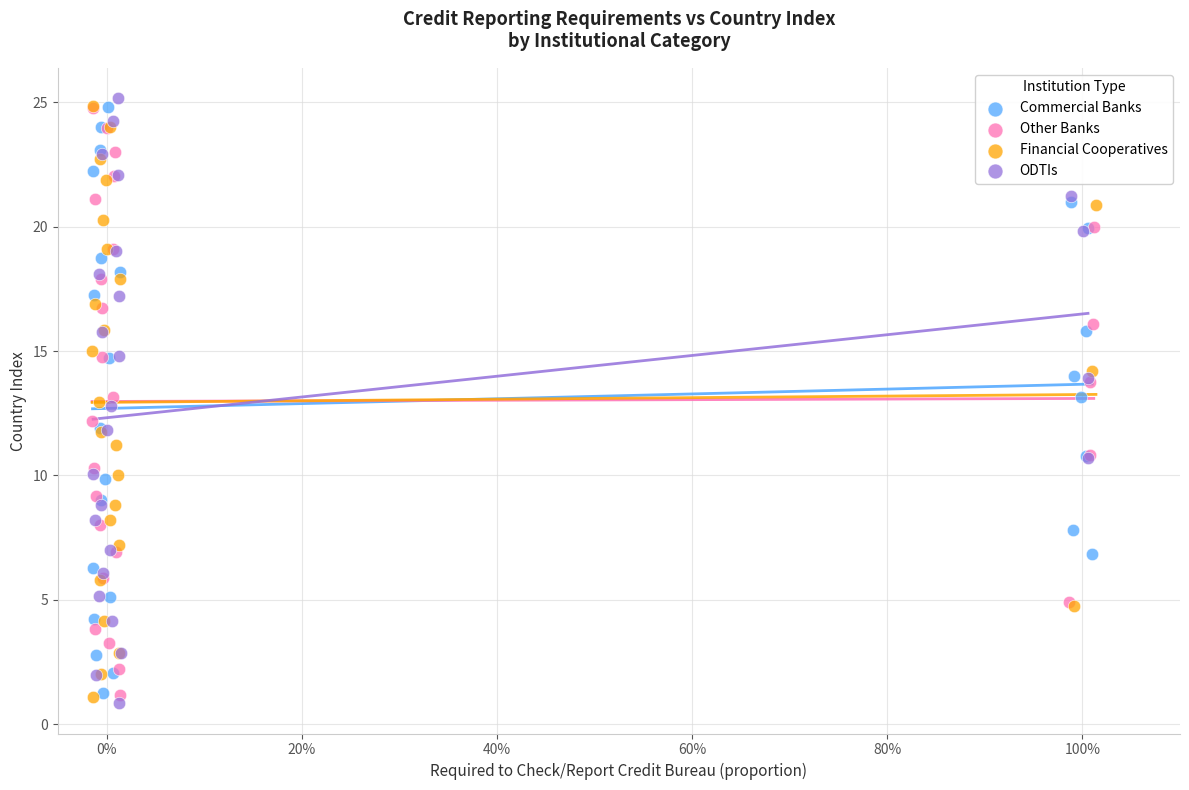

Which series has the widest spread of Y values?

ODTIs